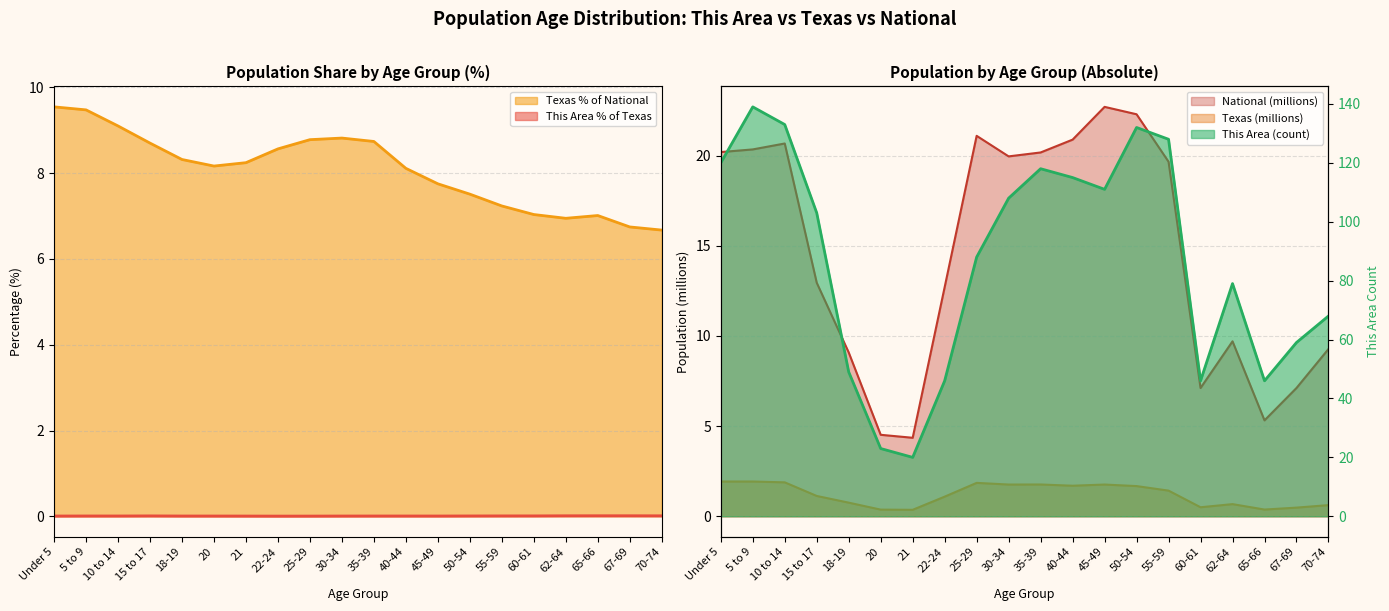

Reading left to right, what are all the values shown in this chart?

This Area: Under 5=120.0	5 to 9=139.0	10 to 14=133.0	15 to 17=103.0	18-19=49.0	20=23.0	21=20.0	22-24=46.0	25-29=88.0	30-34=108.0	35-39=118.0	40-44=115.0	45-49=111.0	50-54=132.0	55-59=128.0	60-61=46.0	62-64=79.0	65-66=46.0	67-69=59.0	70-74=68.0
Texas: Under 5=1.9	5 to 9=1.9	10 to 14=1.9	15 to 17=1.1	18-19=0.8	20=0.4	21=0.4	22-24=1.1	25-29=1.9	30-34=1.8	35-39=1.8	40-44=1.7	45-49=1.8	50-54=1.7	55-59=1.4	60-61=0.5	62-64=0.7	65-66=0.4	67-69=0.5	70-74=0.6
National: Under 5=20.2	5 to 9=20.3	10 to 14=20.7	15 to 17=13.0	18-19=9.1	20=4.5	21=4.4	22-24=12.7	25-29=21.1	30-34=20.0	35-39=20.2	40-44=20.9	45-49=22.7	50-54=22.3	55-59=19.7	60-61=7.1	62-64=9.7	65-66=5.3	67-69=7.1	70-74=9.3